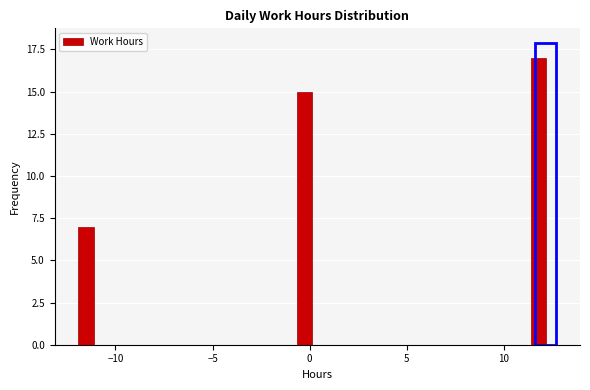

Read against the x-axis, roughly where is the centre of the tallest bar?

12.0